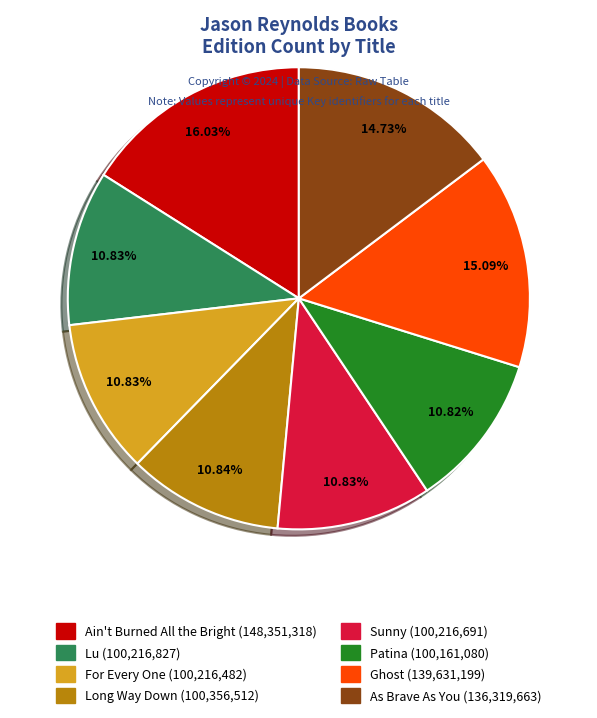

Is Ghost the majority of the pie?

No